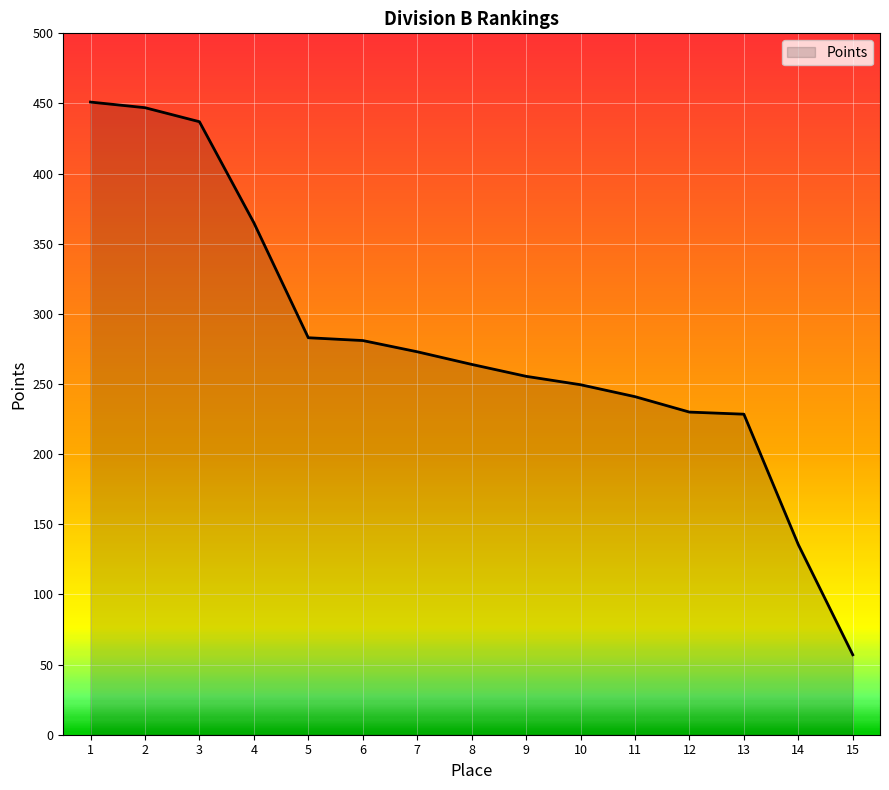

What is the maximum value shown in the chart?

451.0